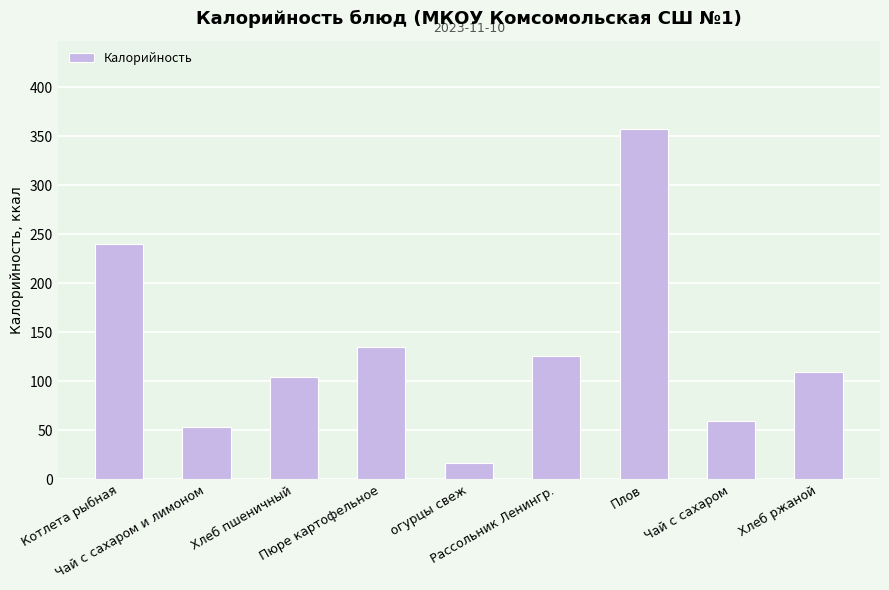

Between Чай с сахаром and Чай с сахаром и лимоном, which is larger?

Чай с сахаром